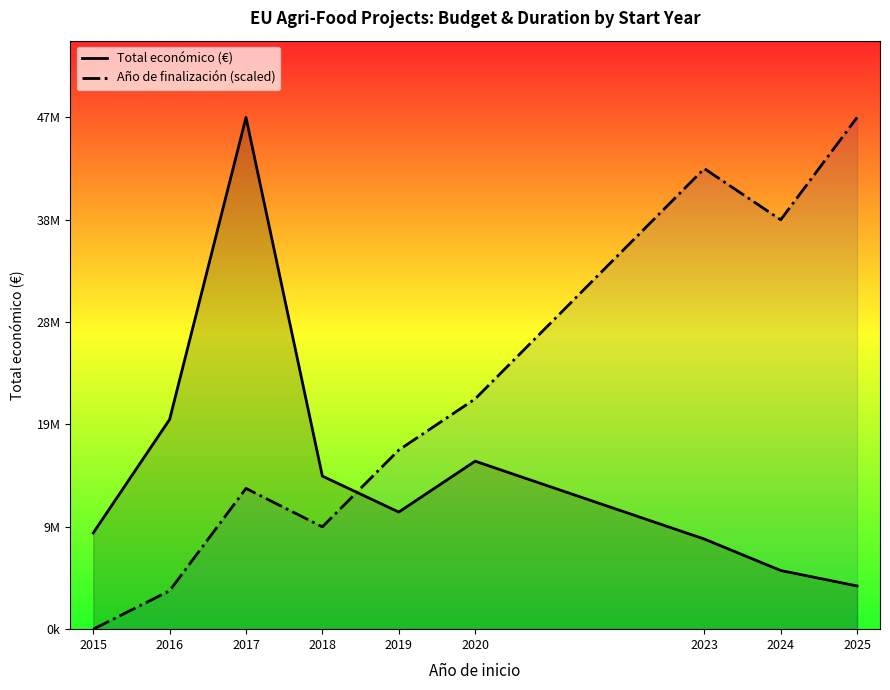

The value of Año de finalización (scaled) at 2018 is 9575289.0. True or false?

True